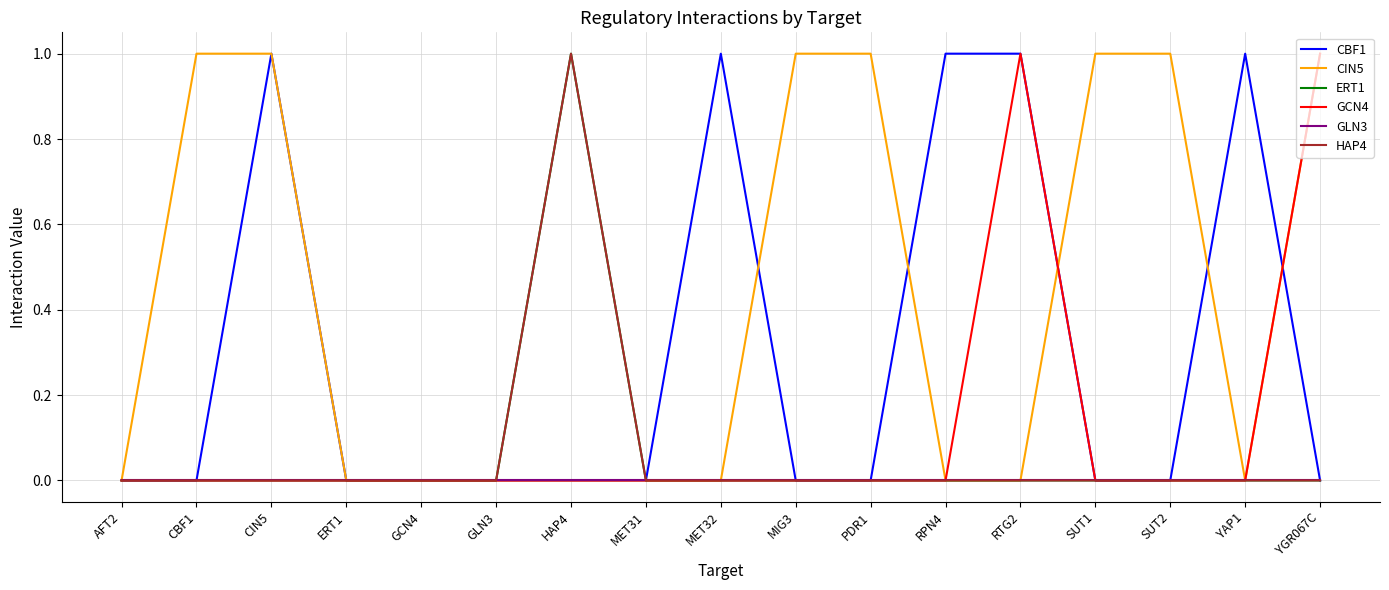

List the series in order of their peak value, highest first.

CBF1, CIN5, ERT1, GCN4, HAP4, GLN3